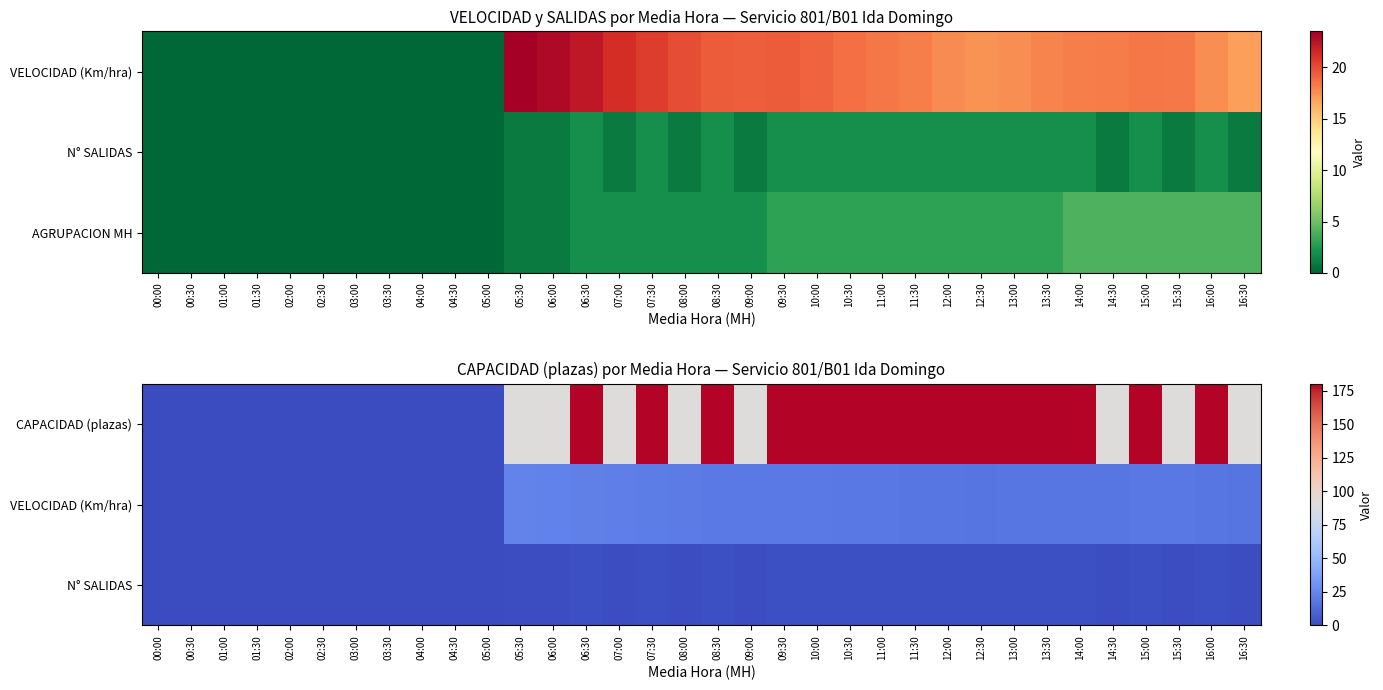

What is the maximum value shown in the chart?

180.0